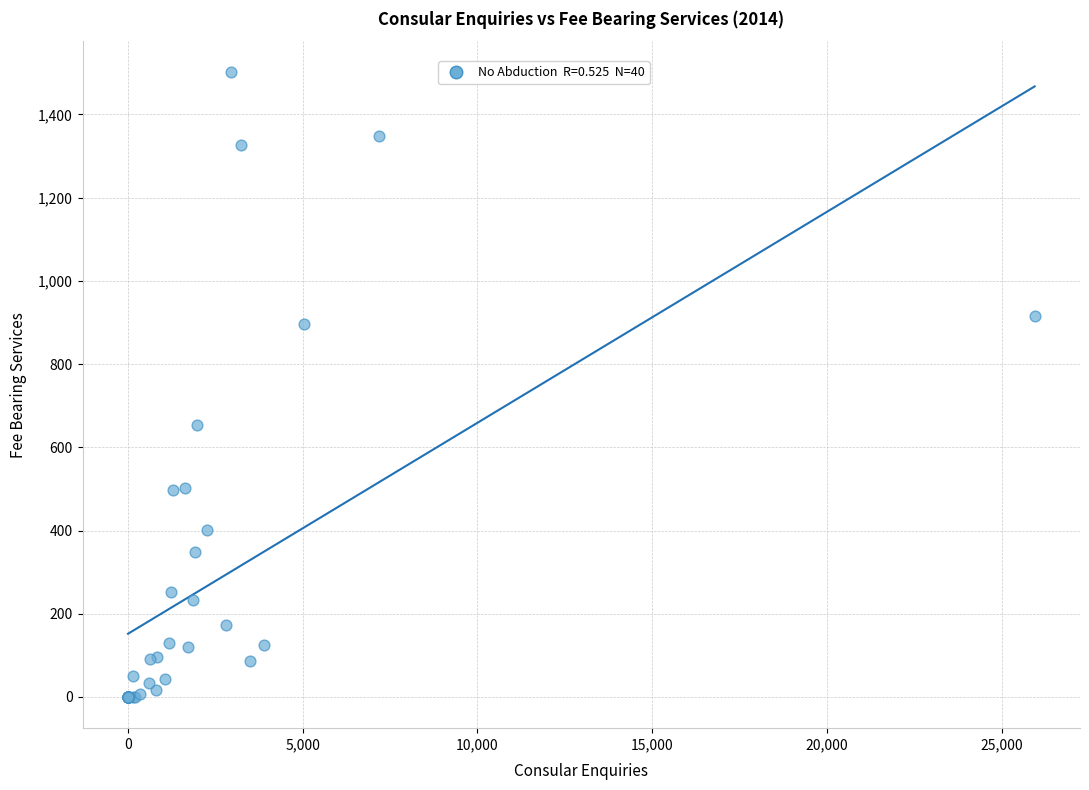

What Y value in the scatter plot is closest to 750?

654